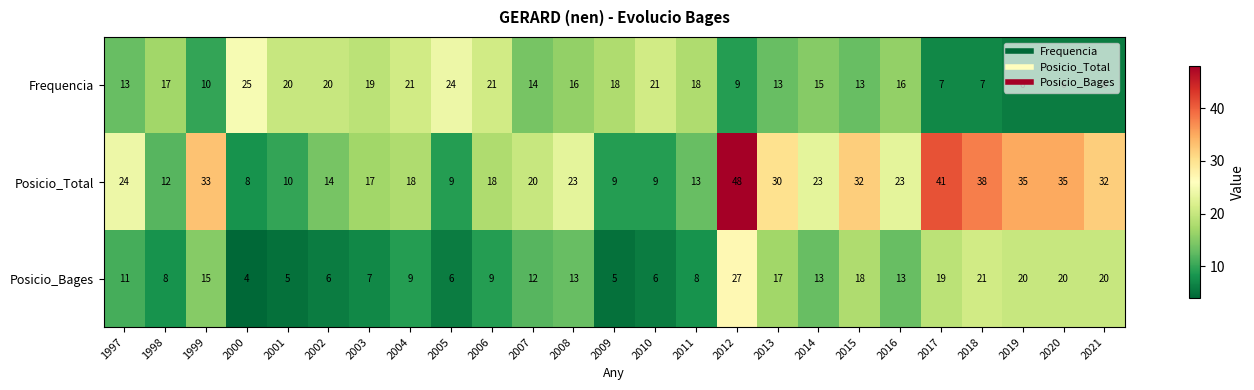

Where is Frequencia nearest to the value 15?

2014